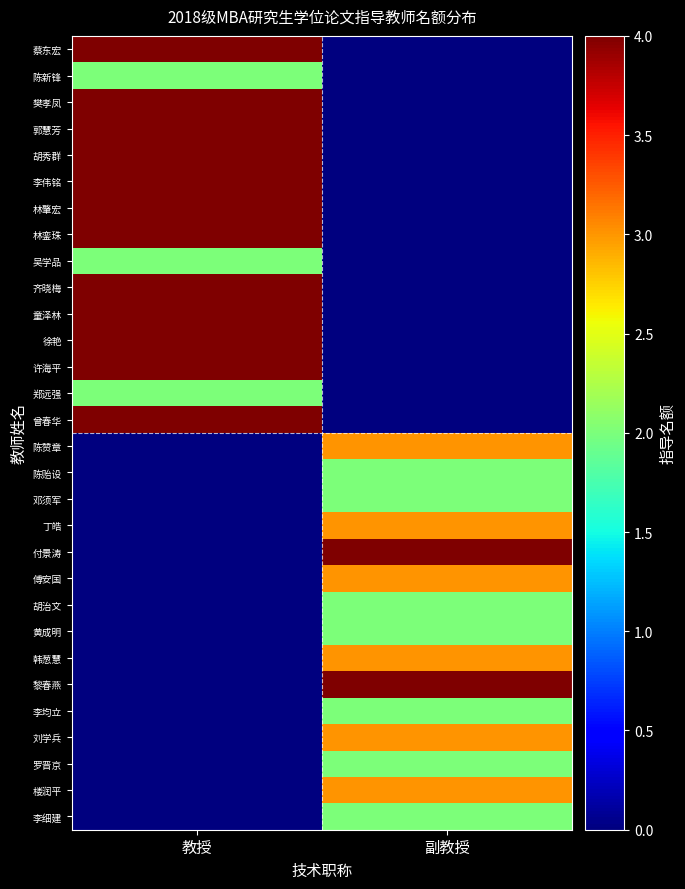

Which label corresponds to the smallest value in the chart?

副教授